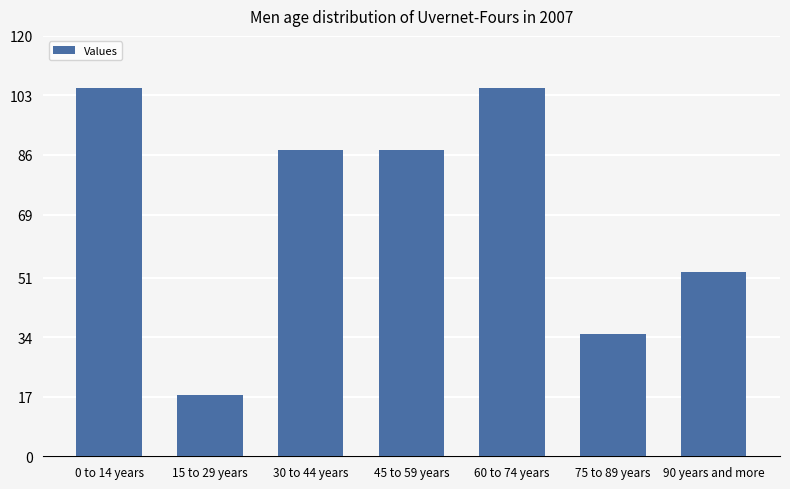

What is the difference between the values at 90 years and more and 60 to 74 years?

52.5